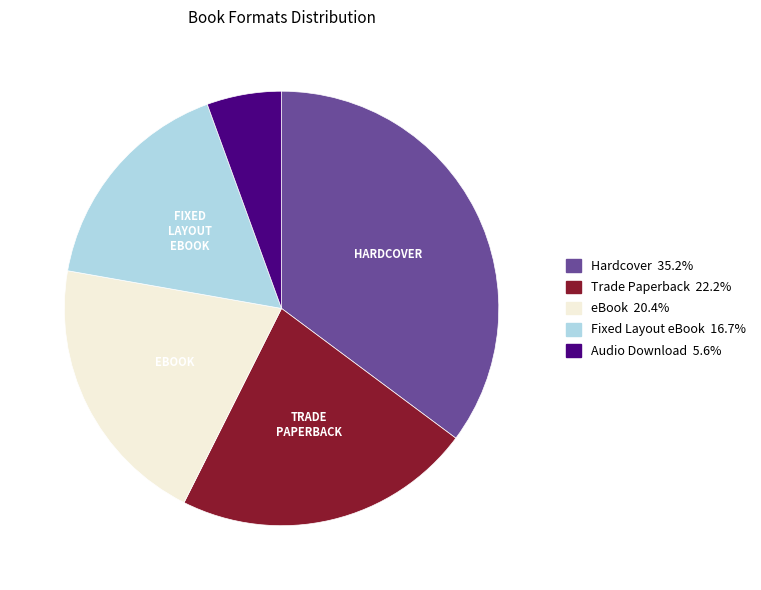

Rank the categories by value from highest to lowest.

Hardcover, Trade Paperback, eBook, Fixed Layout eBook, Audio Download